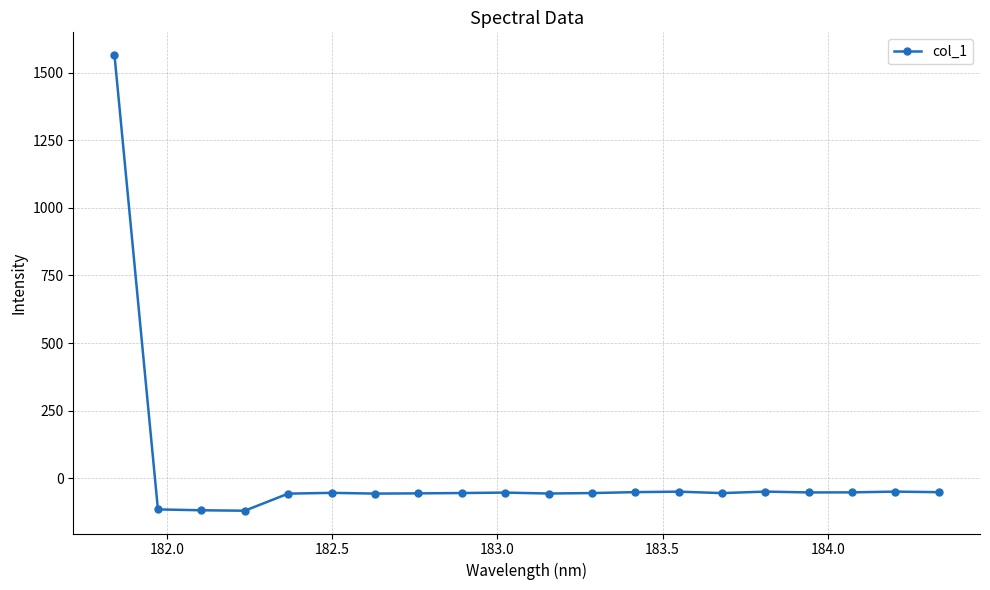

What is the minimum value shown in the chart?

-119.8